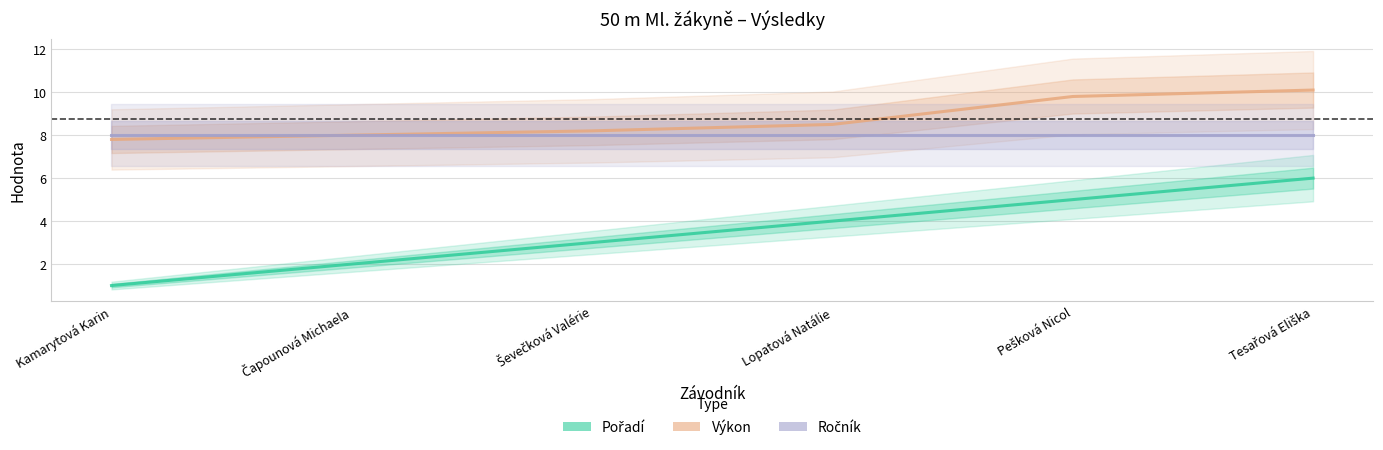

What value does the Pořadí series have at Ševečková Valérie?

3.0